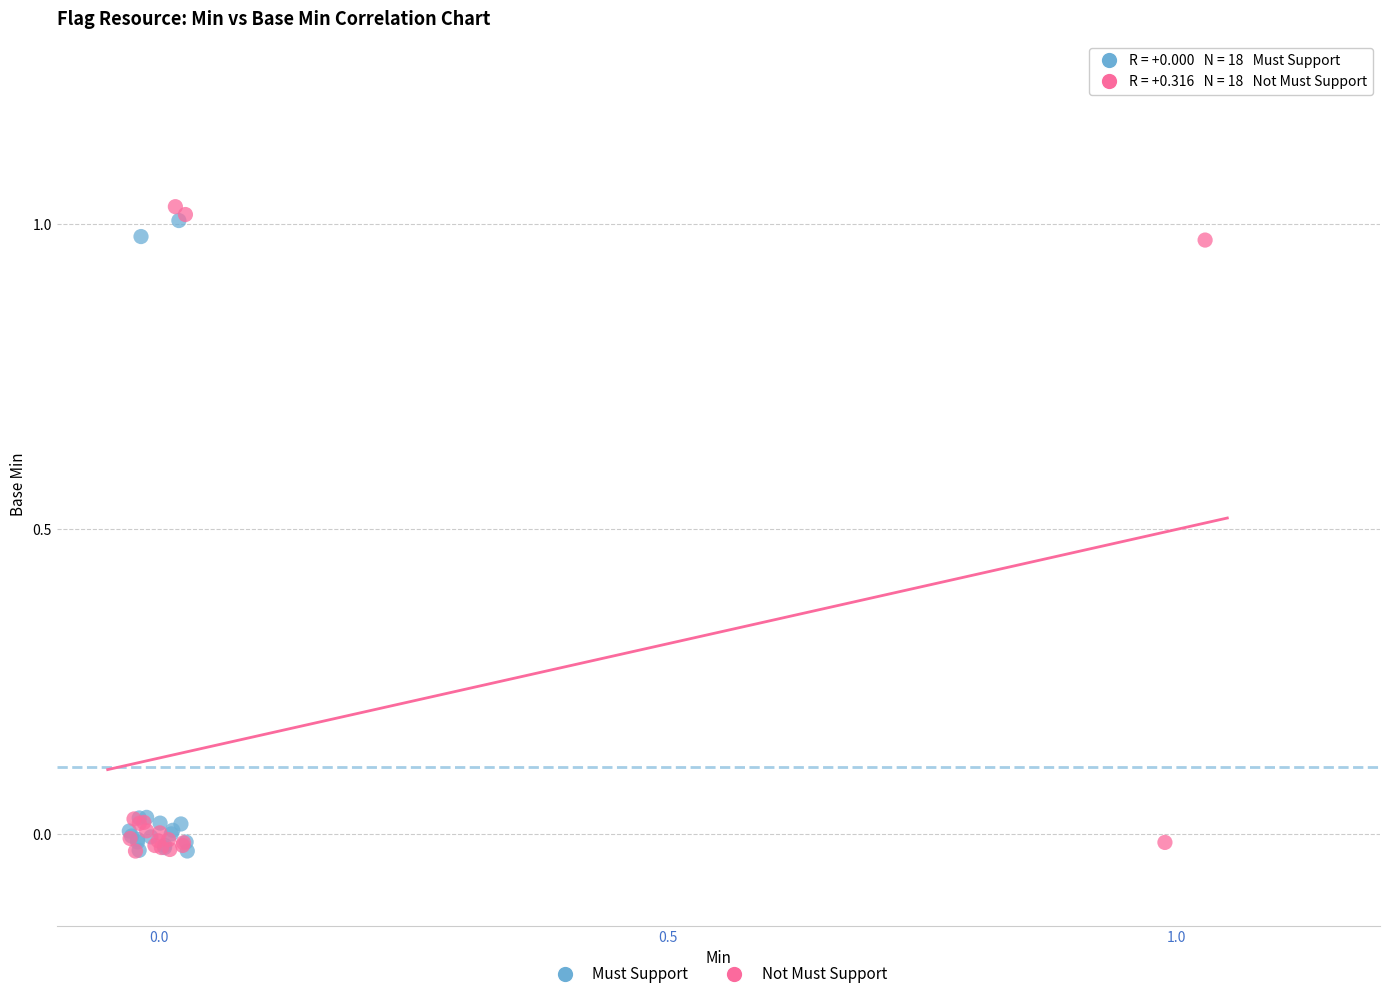

Which series has the widest spread of Y values?

Not Must Support